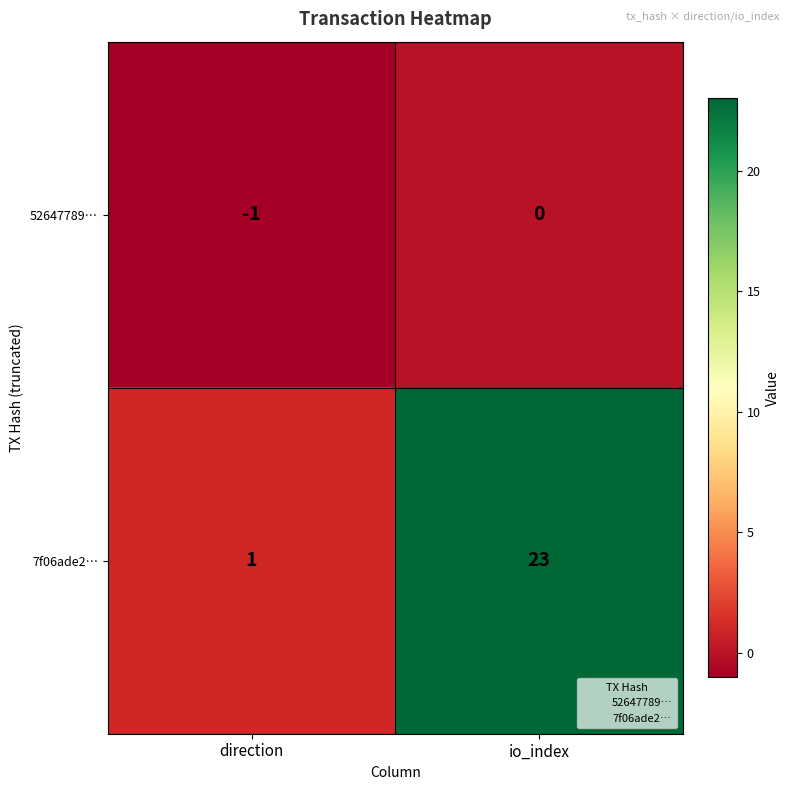

What is the approximate value of 7f06ade2… at io_index, to the nearest 10?

20